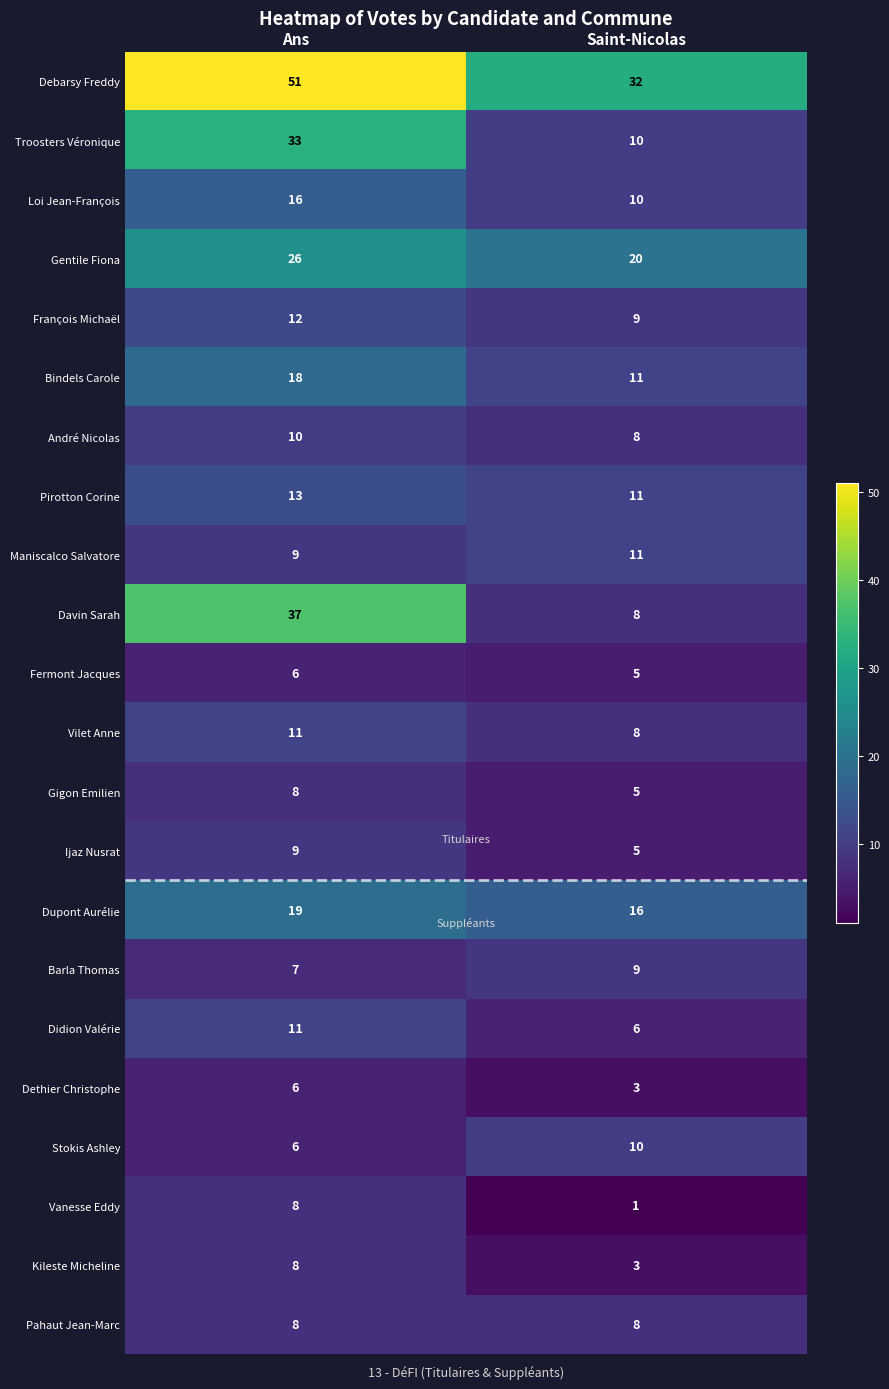

True or false: Gigon Emilien has a value of 5 at Saint-Nicolas.

True